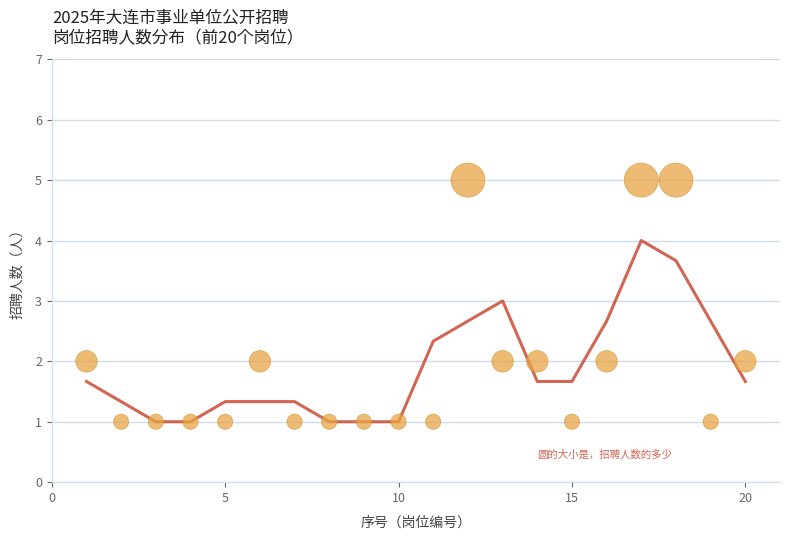

What is the range of Y values (max minus min)?

4